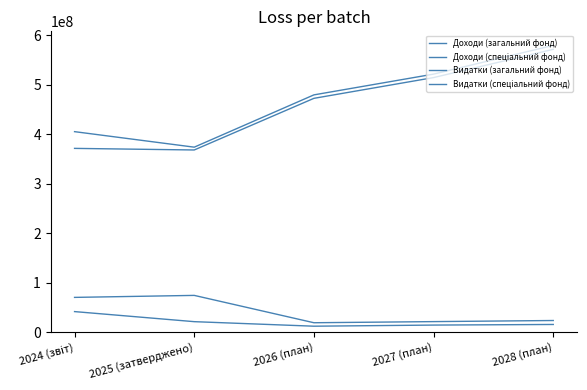

At which category is the sum across all series the highest?

2028 (план)